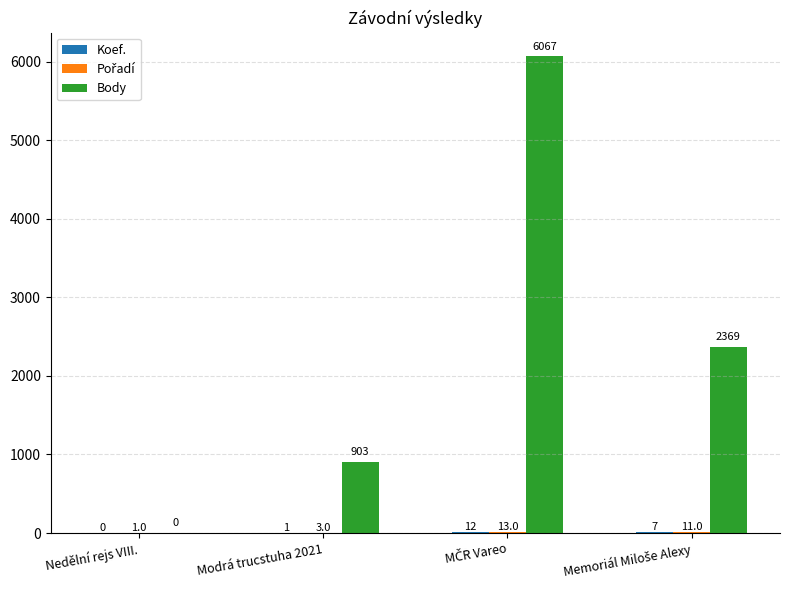

Count the number of data series in this chart.

3